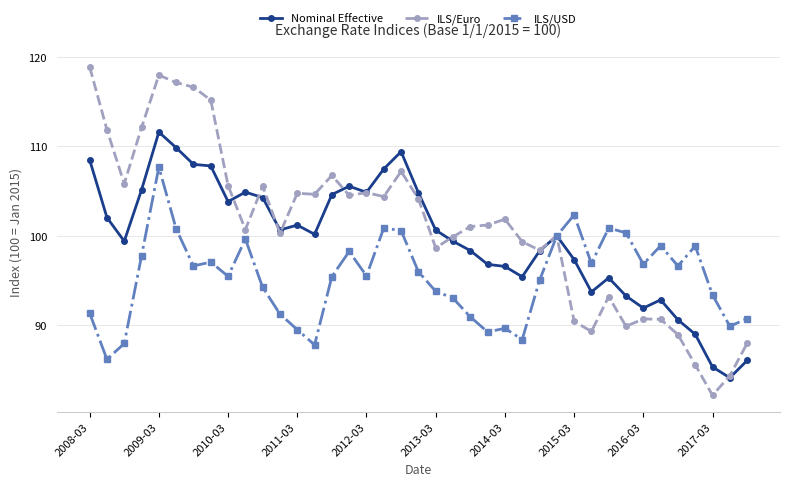

Which series has the widest spread of values?

ILS/Euro